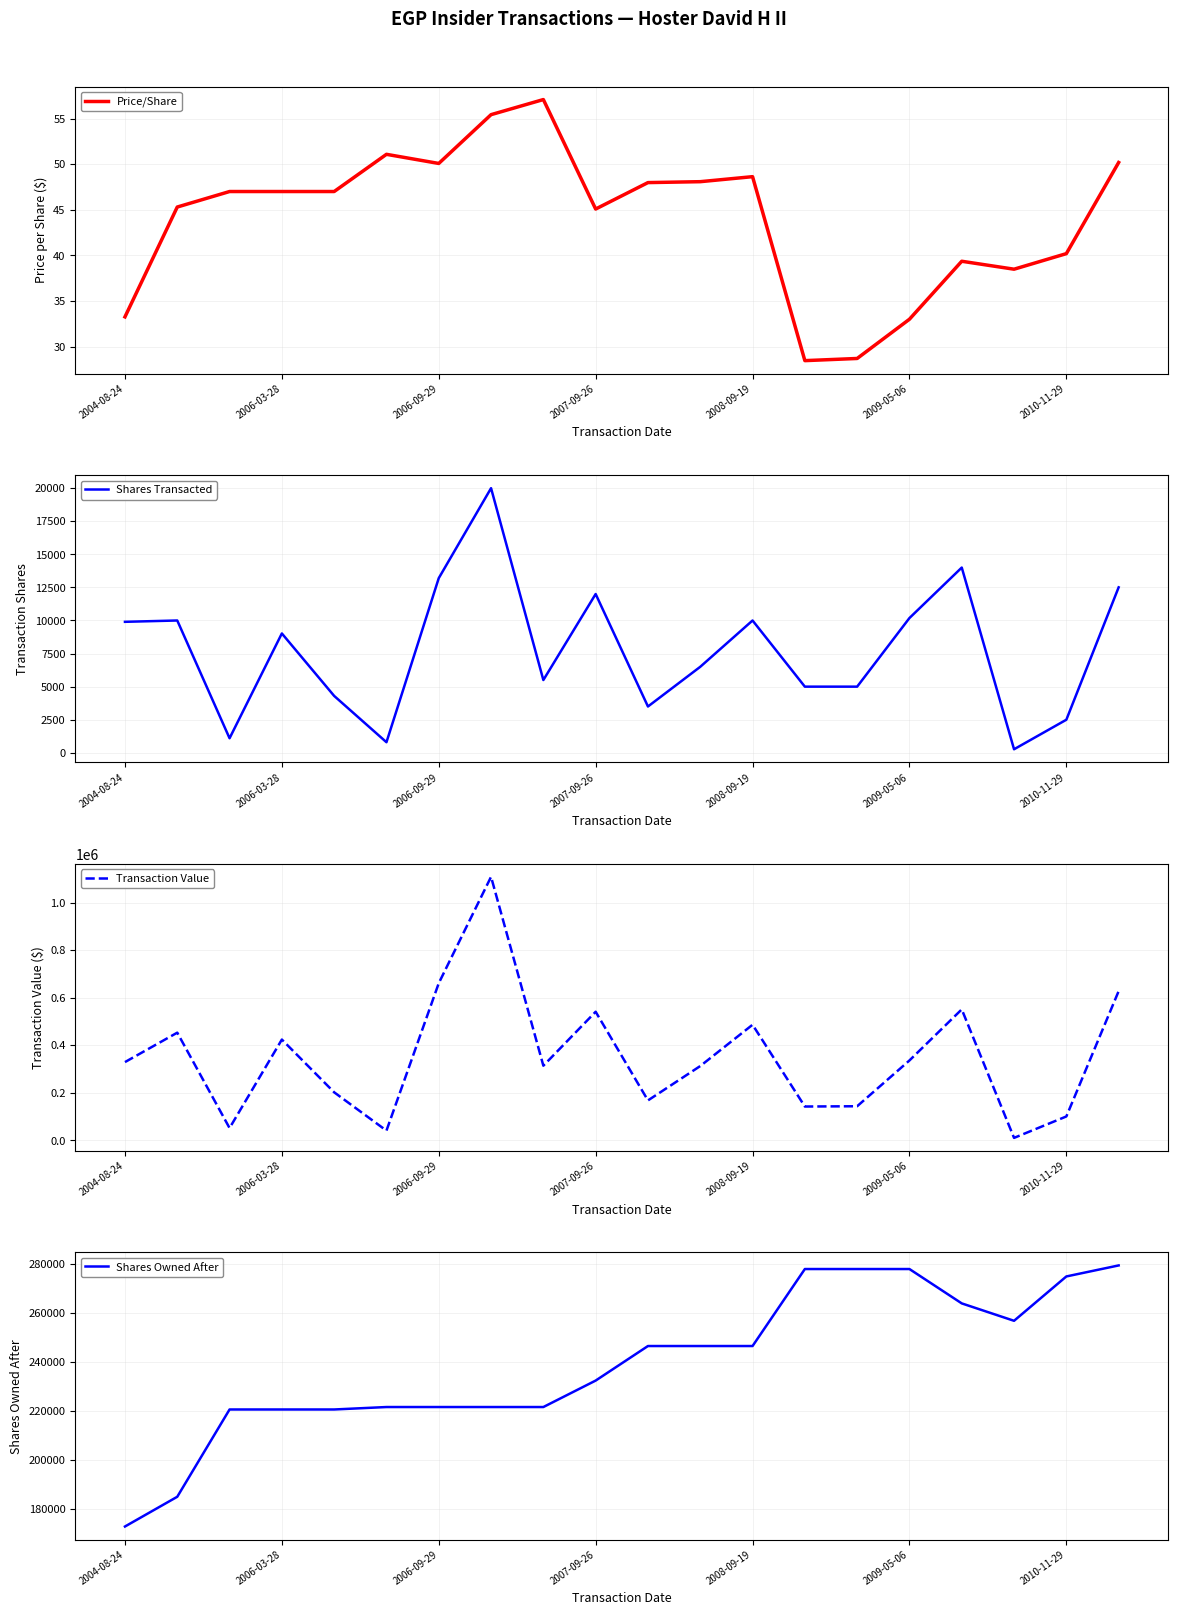

Is it true that Price/Share equals 56.5 at 2009-05-06?

False